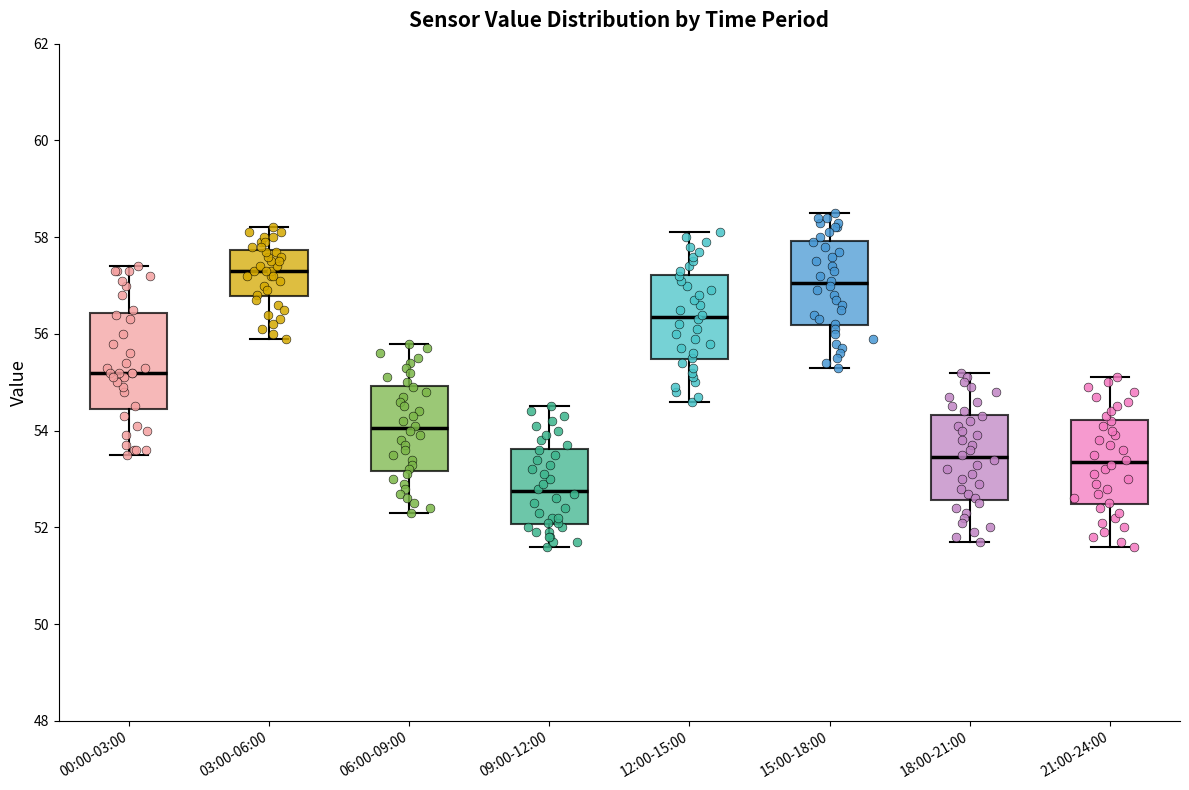

Which box's median line is the highest?

03:00-06:00